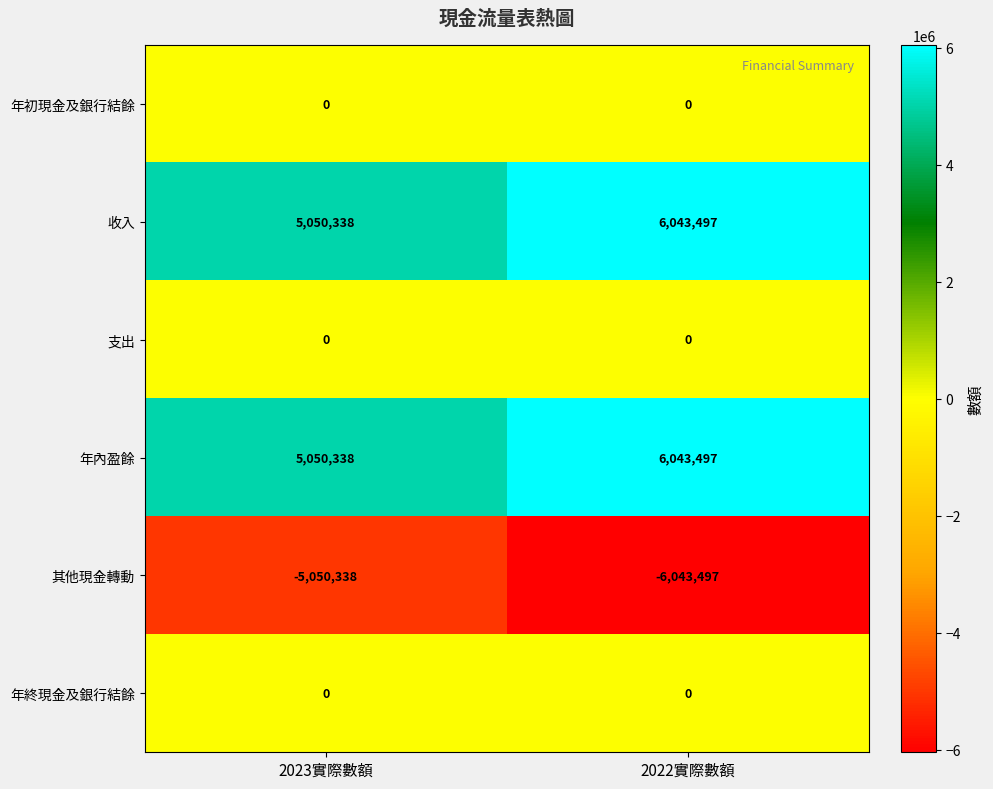

The 年初現金及銀行結餘 series shows 0 at 2023實際數額. True or false?

True